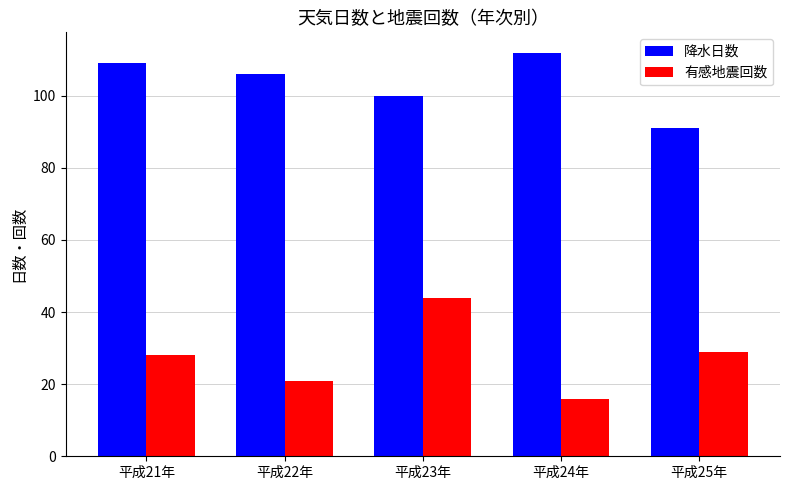

Which category has the lowest value in the 有感地震回数 series?

平成24年